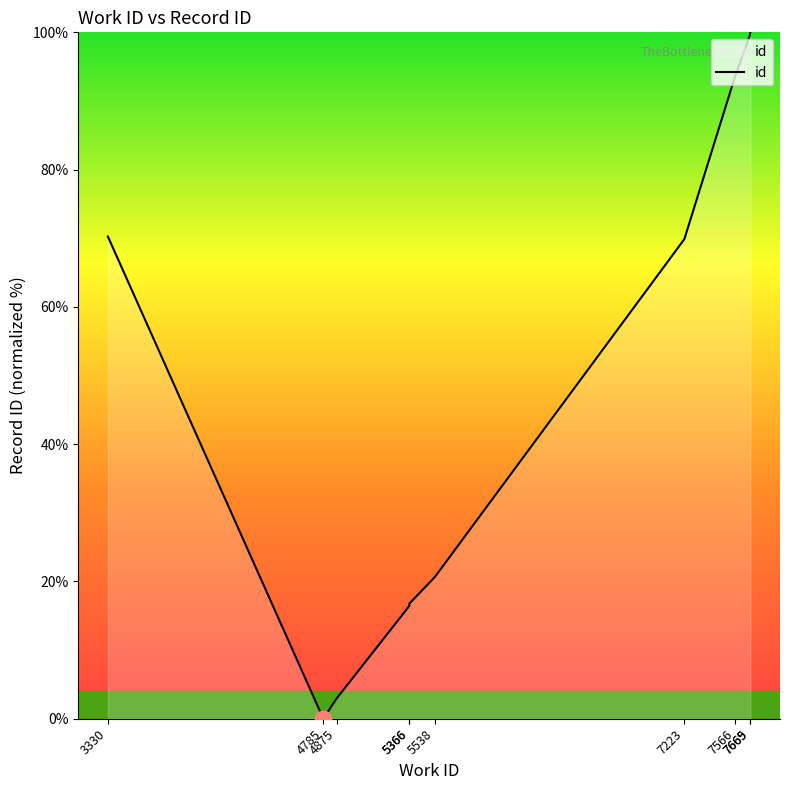

At which label is the value closest to 50?

7223